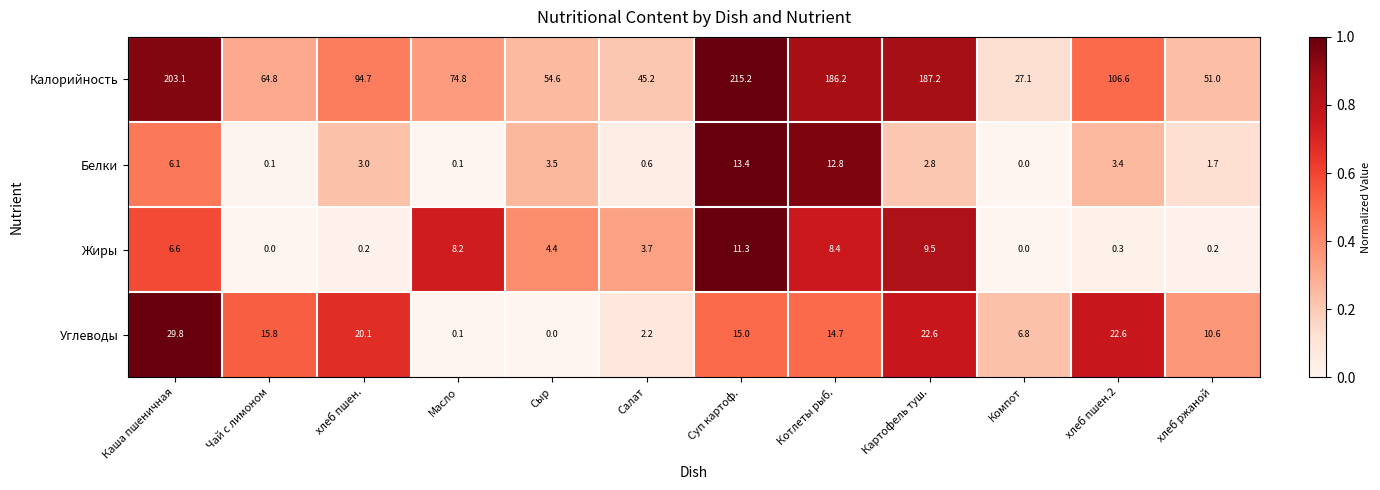

List the series in order of their peak value, highest first.

Калорийность, Углеводы, Белки, Жиры